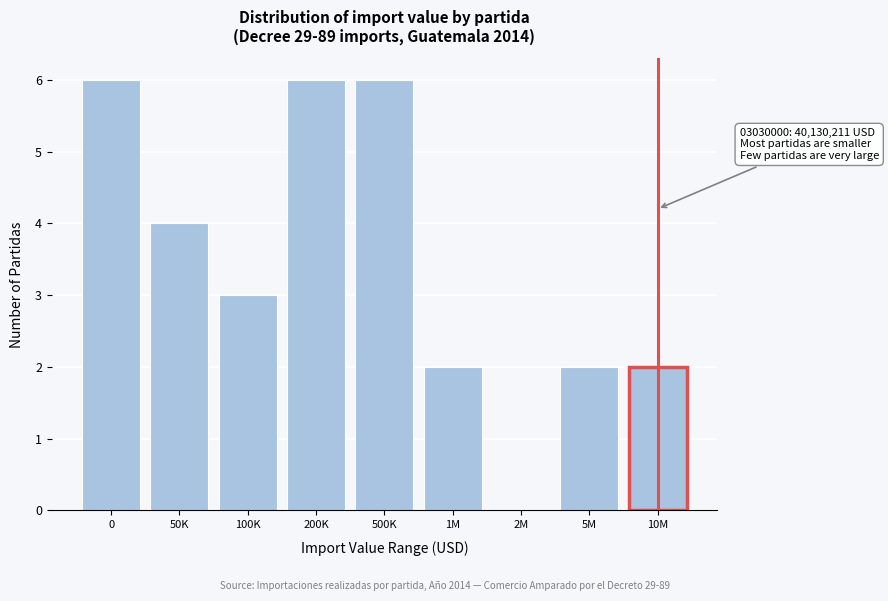

Reading right to left, extract all data points from this chart.

10M=2	5M=2	2M=0	1M=2	500K=6	200K=6	100K=3	50K=4	0=6